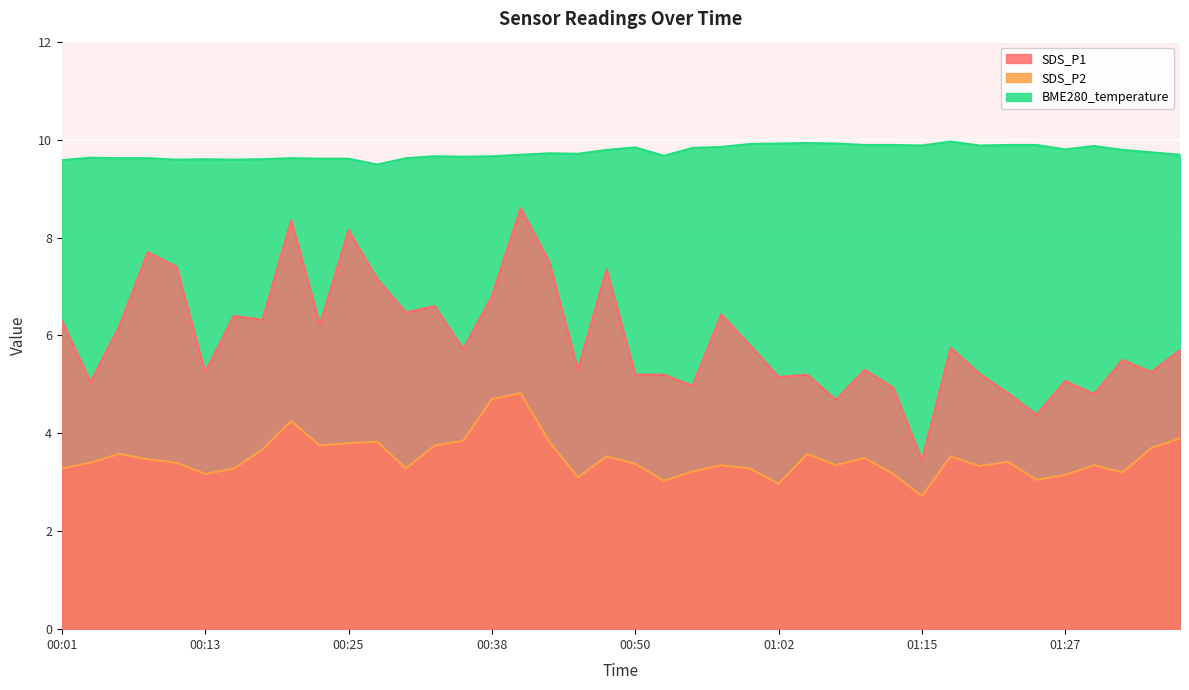

Reading right to left, extract all data points from this chart.

SDS_P1: 5.7	5.2	5.5	4.8	5.1	4.4	4.8	5.2	5.8	3.5	4.9	5.3	4.7	5.2	5.2	5.8	6.4	5.0	5.2	5.2	7.3	5.3	7.5	8.6	6.8	5.7	6.6	6.5	7.2	8.2	6.2	8.3	6.3	6.4	5.2	7.4	7.7	6.2	5.0	6.3
SDS_P2: 3.9	3.7	3.2	3.4	3.1	3.0	3.4	3.3	3.5	2.7	3.2	3.5	3.4	3.6	3.0	3.3	3.4	3.2	3.0	3.4	3.5	3.1	3.8	4.8	4.7	3.9	3.8	3.3	3.8	3.8	3.8	4.2	3.7	3.3	3.2	3.4	3.5	3.6	3.4	3.3
BME280_temperature: 9.7	9.7	9.8	9.9	9.8	9.9	9.9	9.9	10.0	9.9	9.9	9.9	9.9	9.9	9.9	9.9	9.8	9.8	9.7	9.8	9.8	9.7	9.7	9.7	9.7	9.7	9.7	9.6	9.5	9.6	9.6	9.6	9.6	9.6	9.6	9.6	9.6	9.6	9.6	9.6